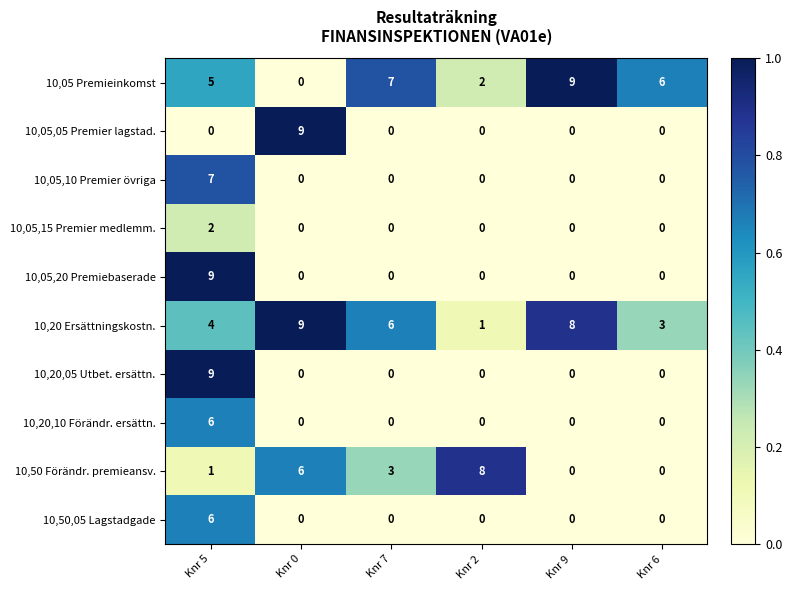

What is the sum of all 10,05,05 Premier lagstad. values?

9